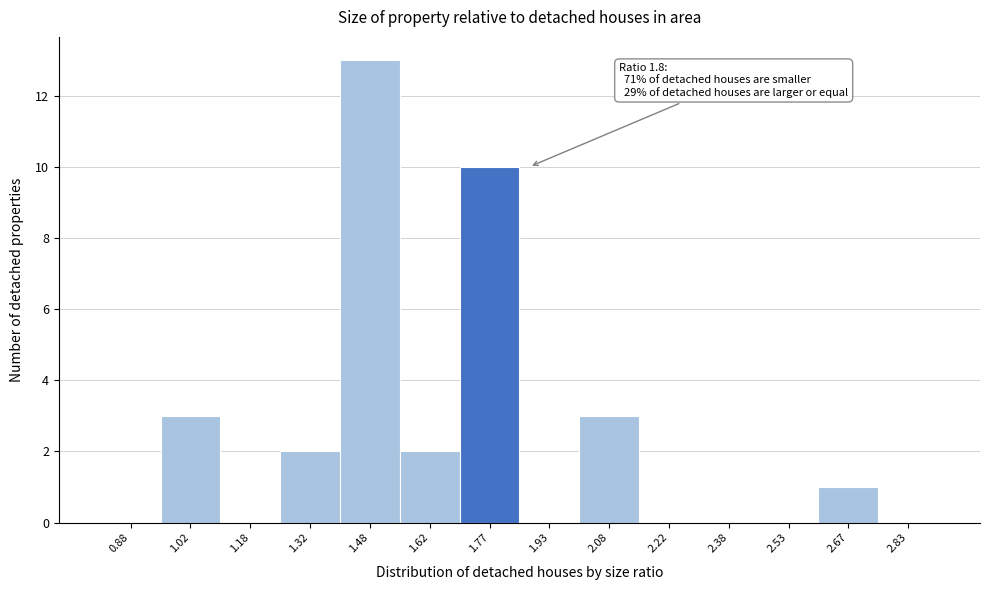

Which range on the x-axis has the tallest bar?

1.40 to 1.55